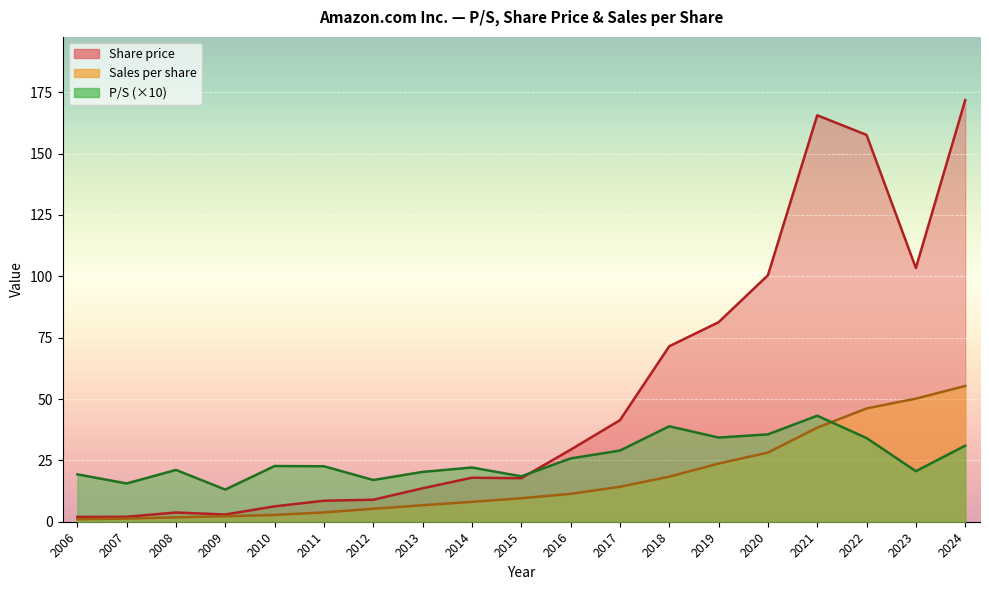

Read the P/S value at 2014.

2.2